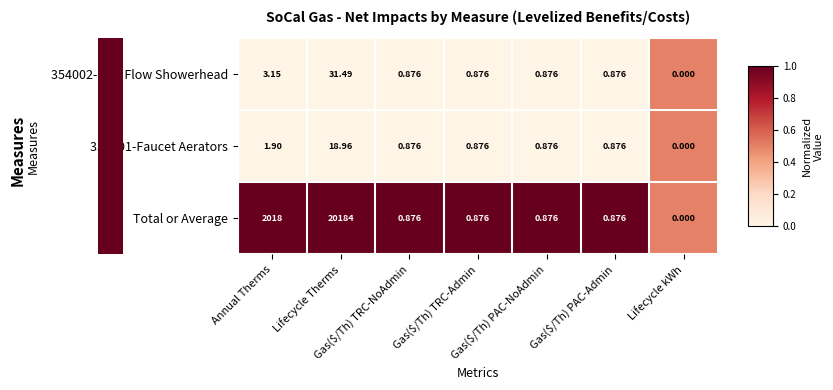

Reading left to right, transcribe all the data shown in this chart.

354002-Low Flow Showerhead: Annual Therms=3.1	Lifecycle Therms=31.5	Gas($/Th) TRC-NoAdmin=0.9	Gas($/Th) TRC-Admin=0.9	Gas($/Th) PAC-NoAdmin=0.9	Gas($/Th) PAC-Admin=0.9	Lifecycle kWh=0.0
354001-Faucet Aerators: Annual Therms=1.9	Lifecycle Therms=19.0	Gas($/Th) TRC-NoAdmin=0.9	Gas($/Th) TRC-Admin=0.9	Gas($/Th) PAC-NoAdmin=0.9	Gas($/Th) PAC-Admin=0.9	Lifecycle kWh=0.0
Total or Average: Annual Therms=2018.0	Lifecycle Therms=20184.0	Gas($/Th) TRC-NoAdmin=0.9	Gas($/Th) TRC-Admin=0.9	Gas($/Th) PAC-NoAdmin=0.9	Gas($/Th) PAC-Admin=0.9	Lifecycle kWh=0.0